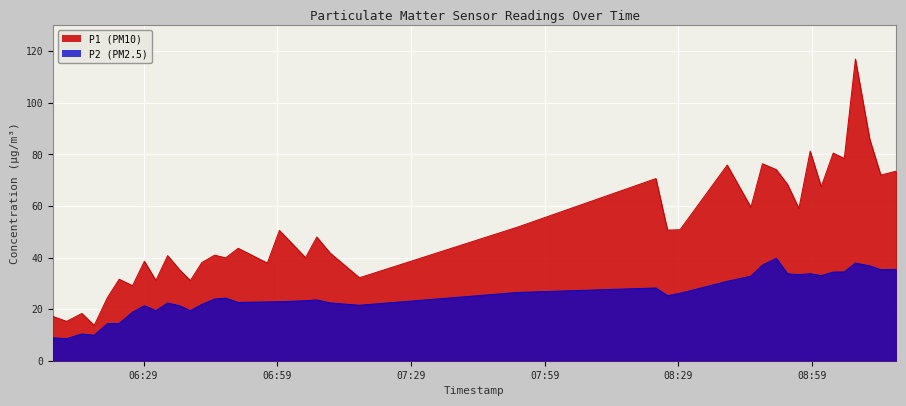

Which series changed the most between 2024-02-26T06:11:45 and 2024-02-26T07:17:27?

P1